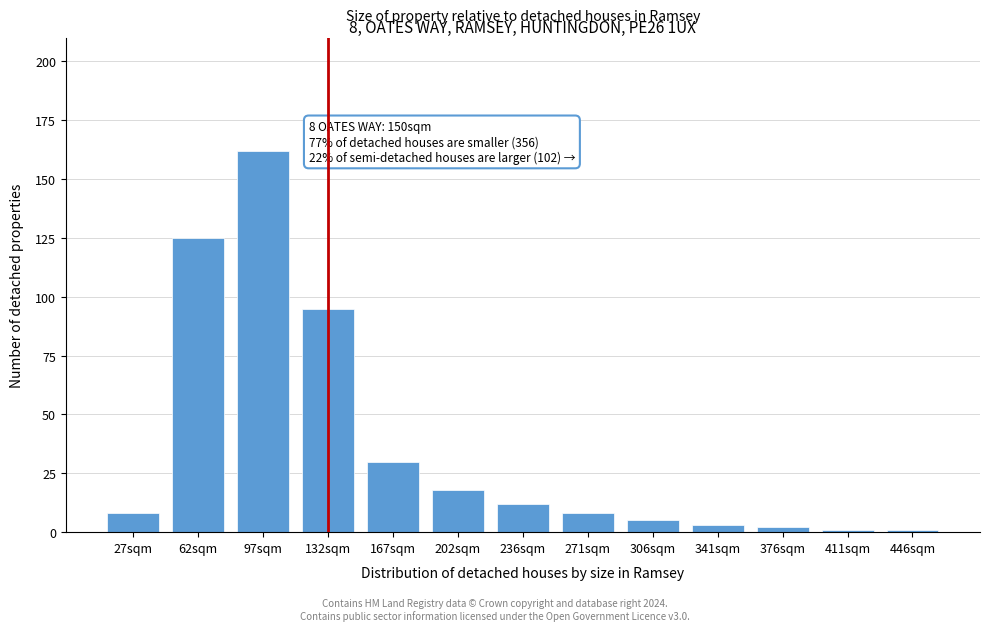

Reading left to right, transcribe all the data shown in this chart.

27sqm=8	62sqm=125	97sqm=162	132sqm=95	167sqm=30	202sqm=18	236sqm=12	271sqm=8	306sqm=5	341sqm=3	376sqm=2	411sqm=1	446sqm=1